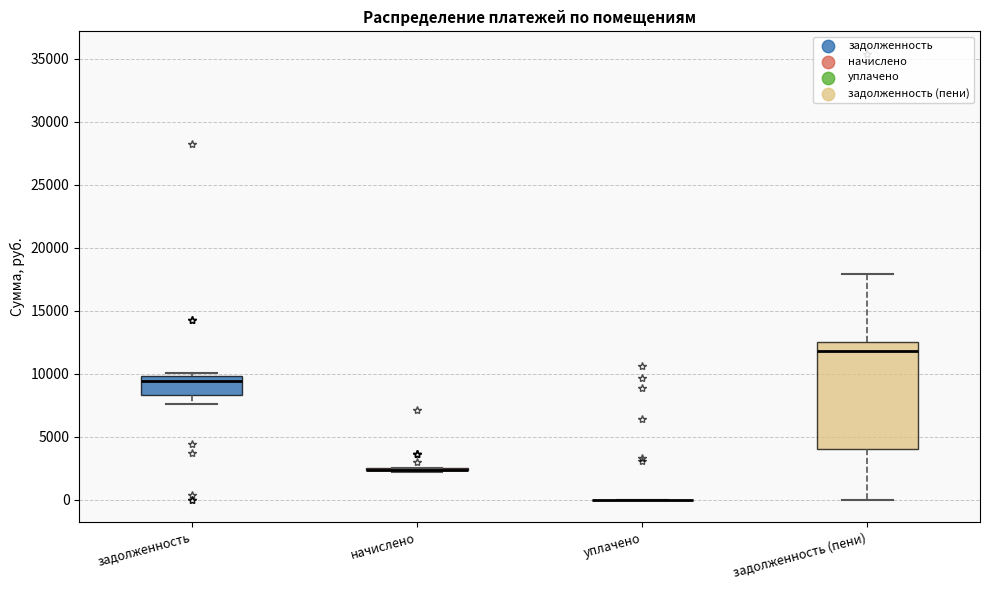

Where is the lower edge of the box for задолженность (пени) on the y-axis? The values are not printed on the chart, so give them approximately, as read against the axis.

4000